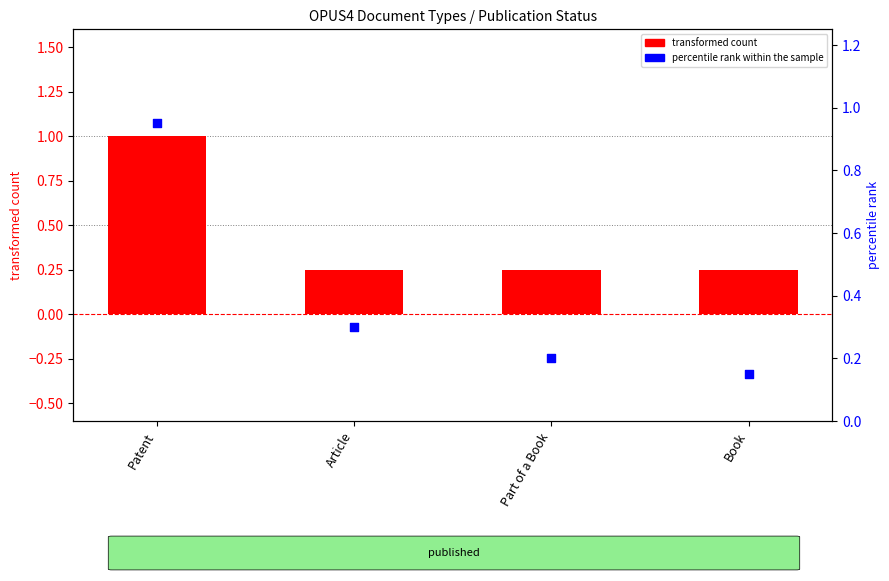

Which series reaches the maximum Y coordinate?

transformed count